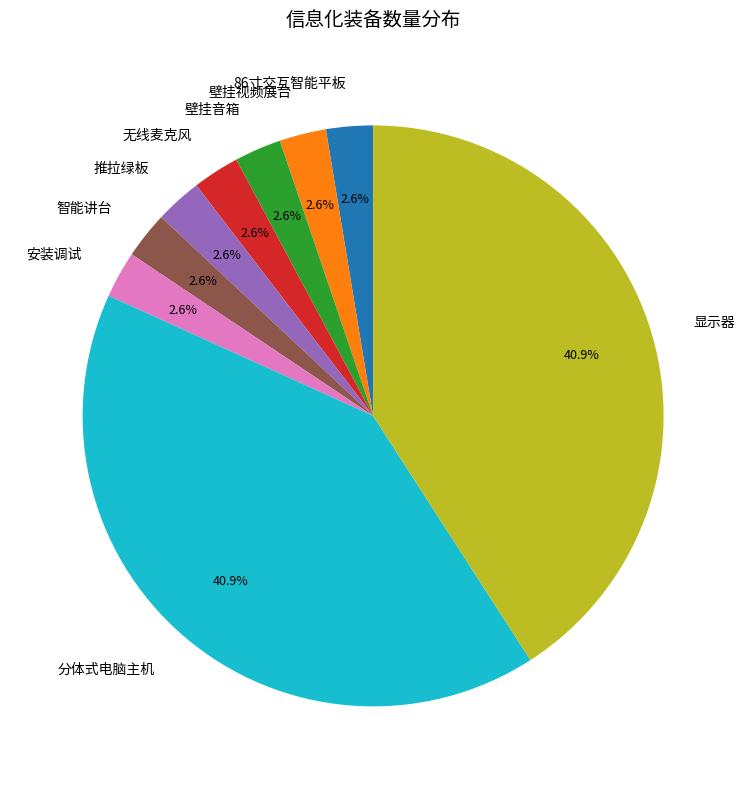

To the nearest percent, what is the difference between the largest and smallest slice percentages?

38%